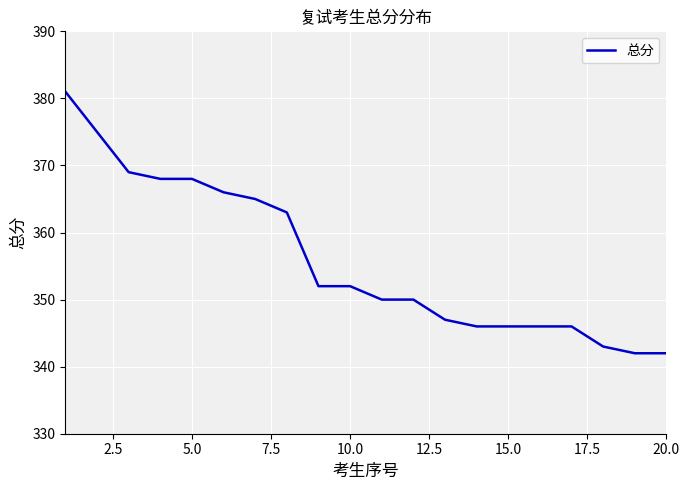

What is the smallest value displayed?

342